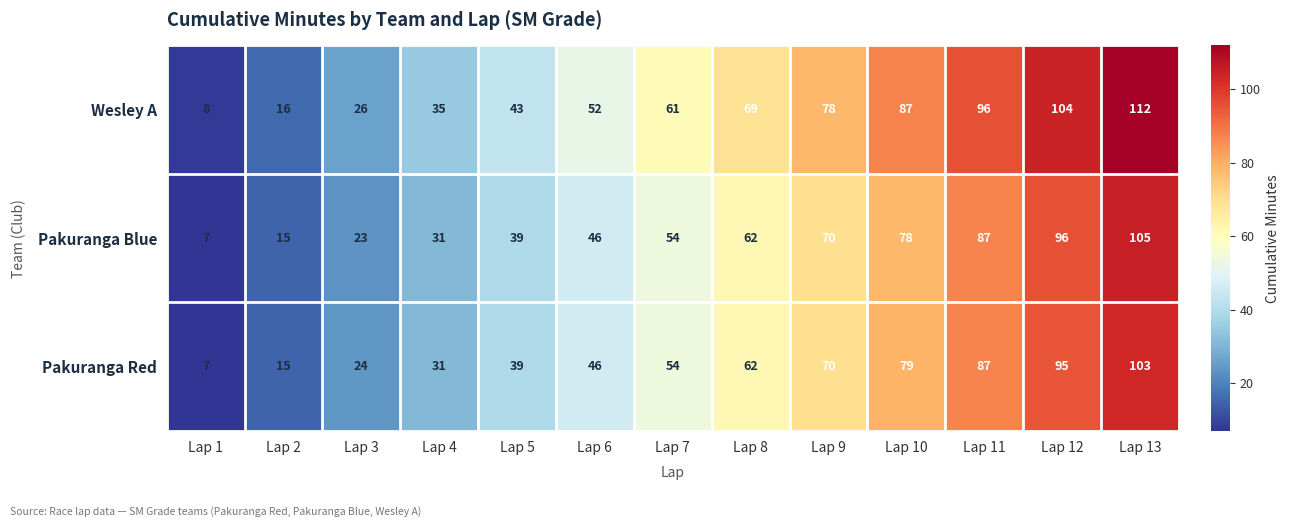

What is the sum of the Pakuranga Red values at Lap 1 and Lap 2?

22